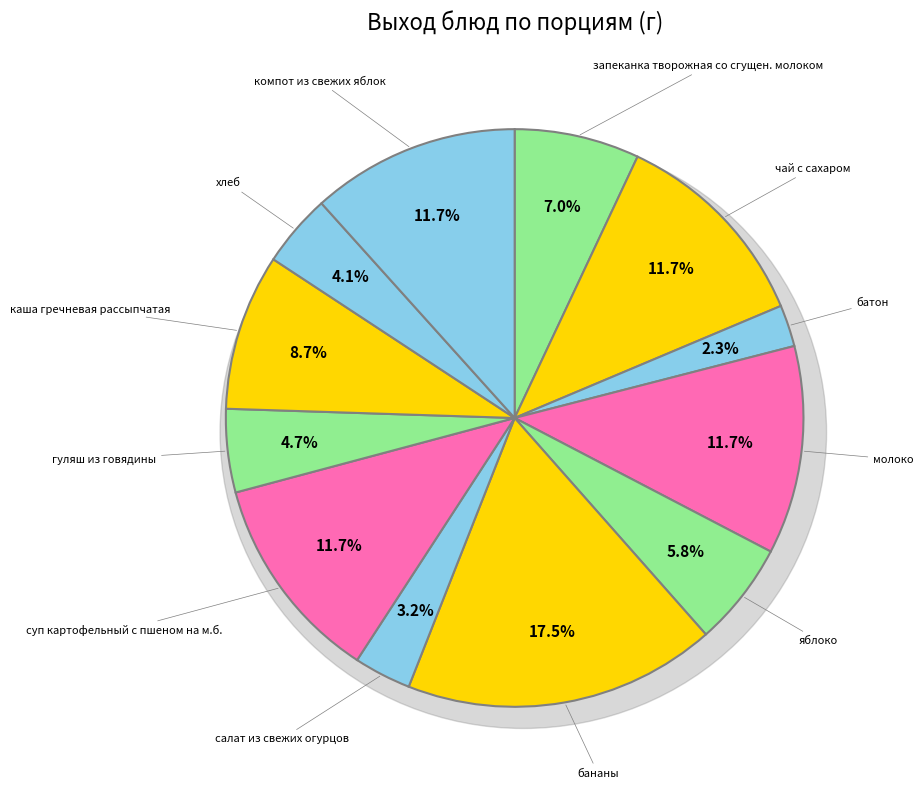

Count the number of slices in the pie.

12